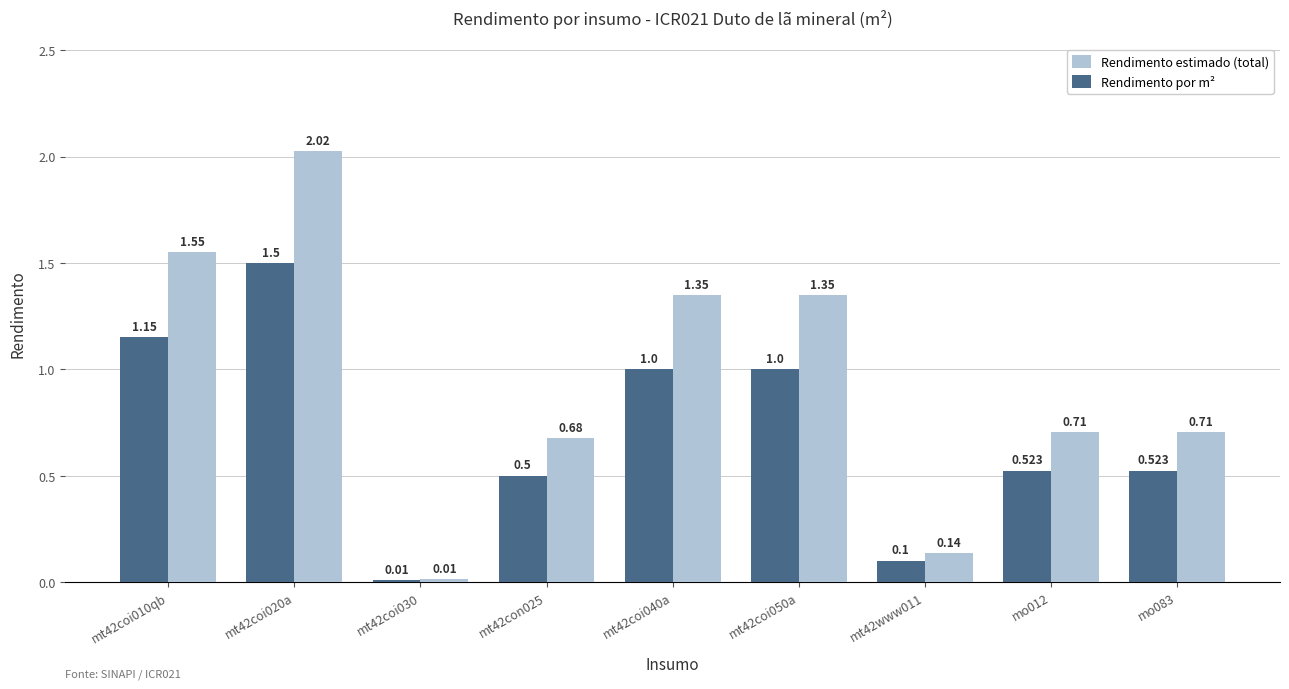

Does the chart contain any negative values?

No